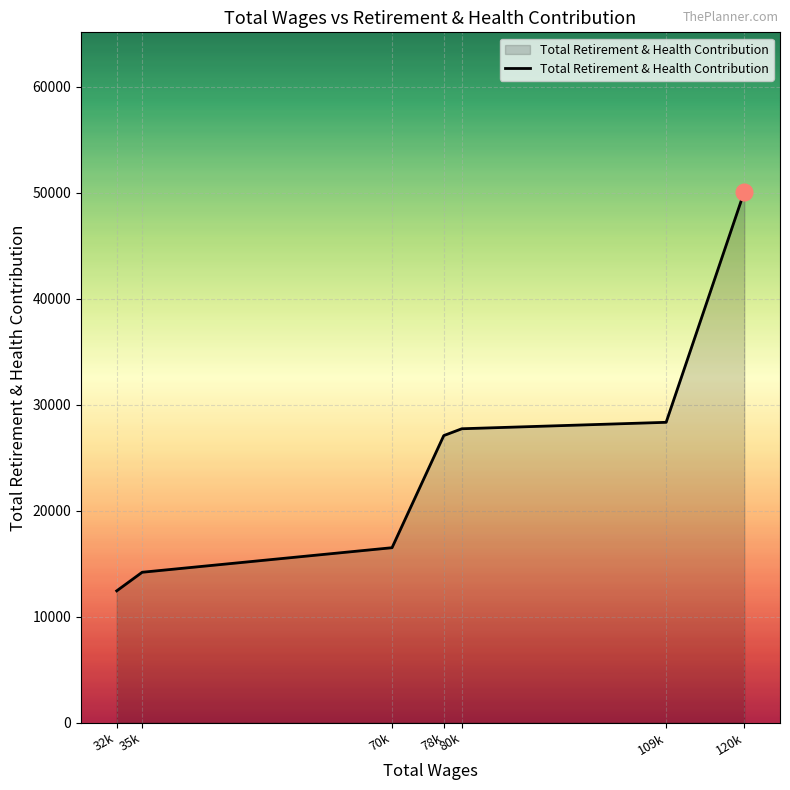

What is the change in value from 109k to 120k?

+21769